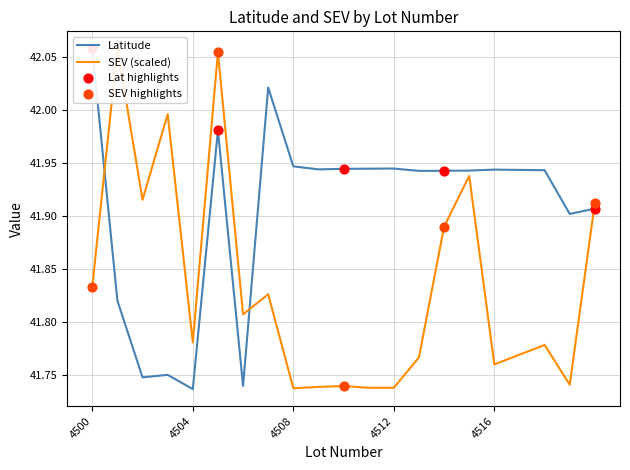

Which series contains the highest Y value?

Latitude